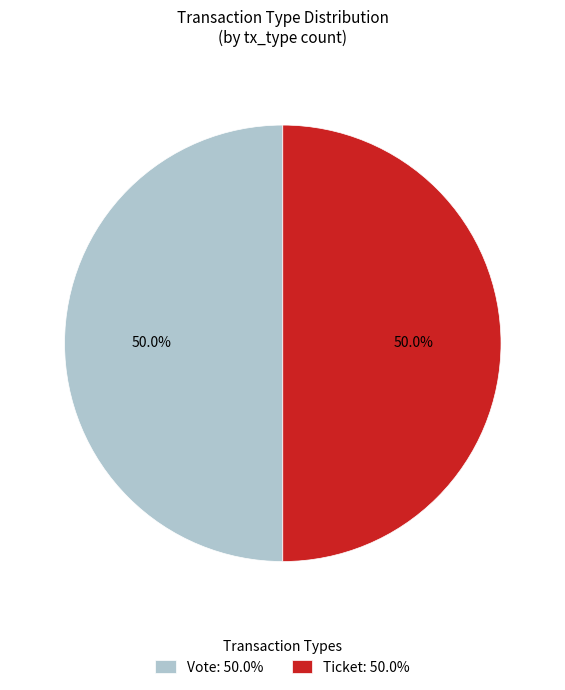

Is the sum of Ticket: 50.0% and Vote: 50.0% greater than half?

Yes